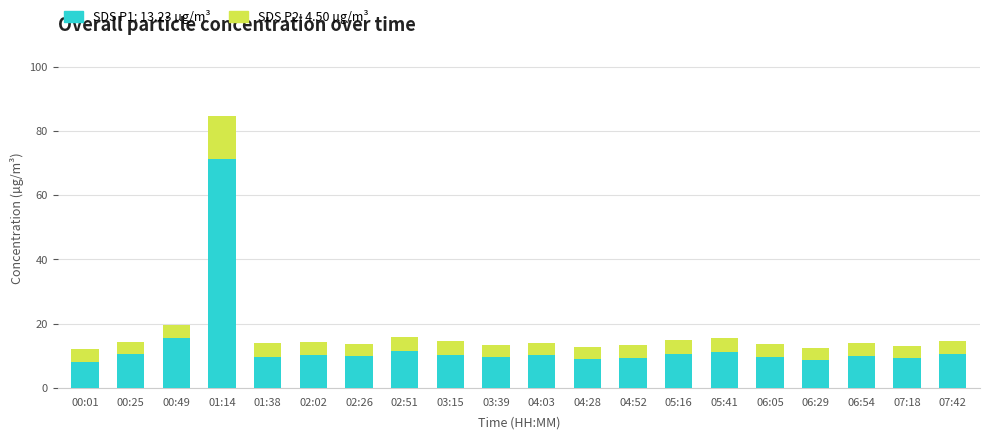

At which category is the sum across all series the highest?

01:14